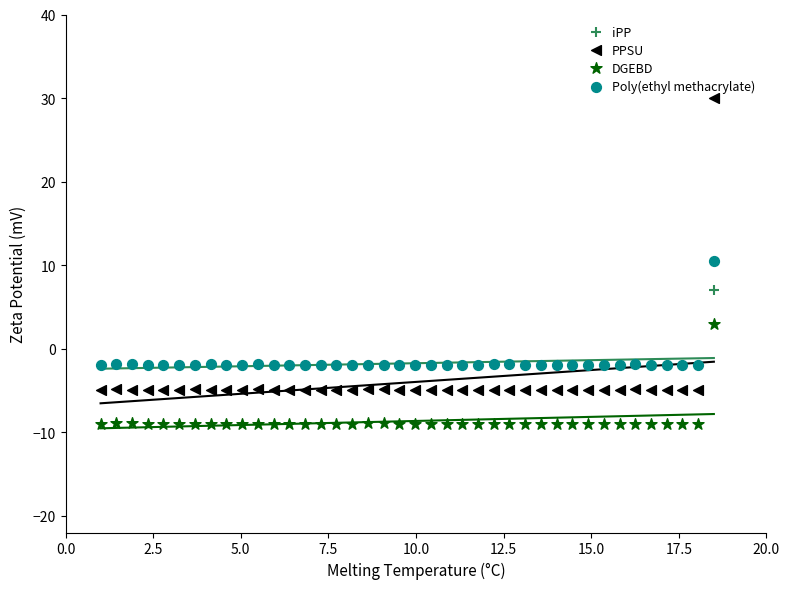

In the Poly(ethyl methacrylate) series, what Y value is closest to 4?

-1.8